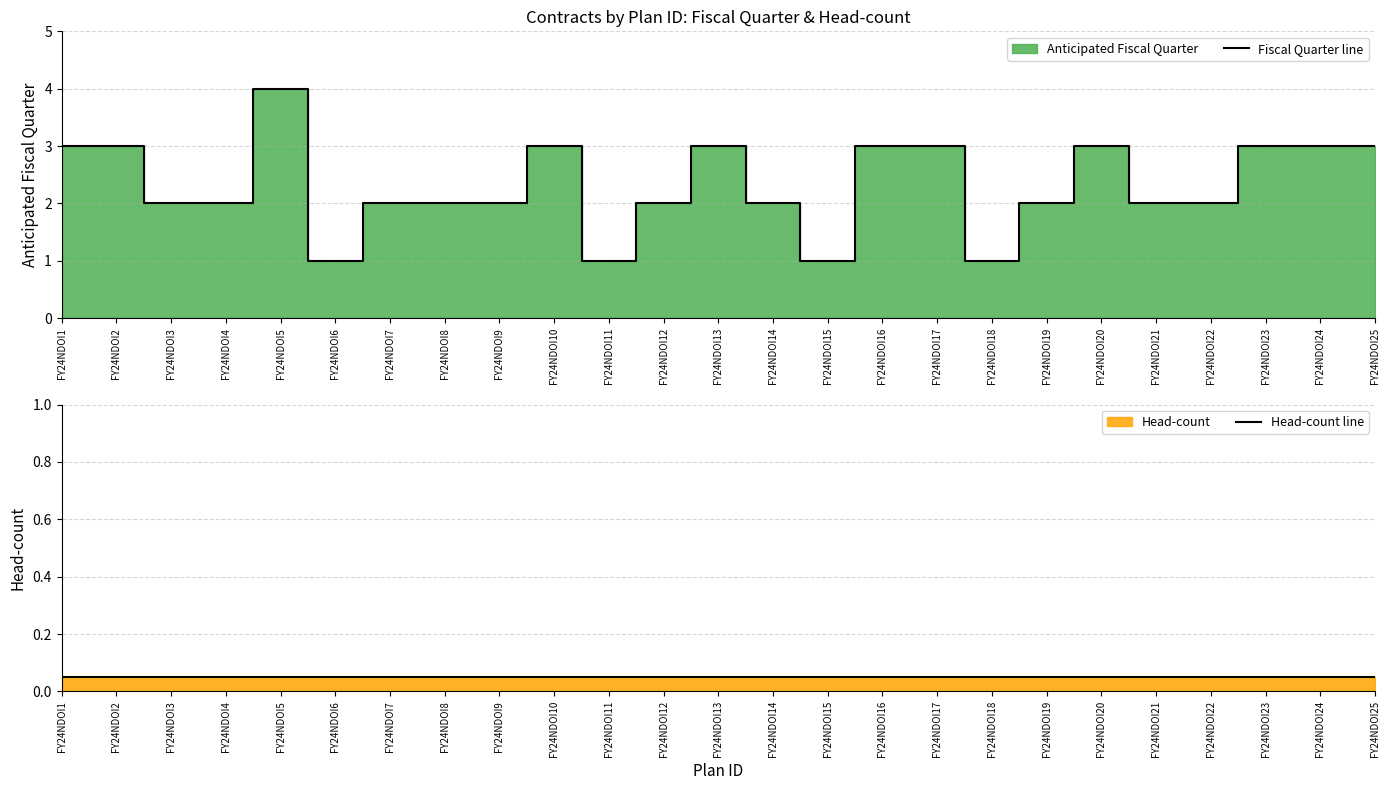

Is it true that Head-count line equals 0.1 at FY24NDOI15?

True